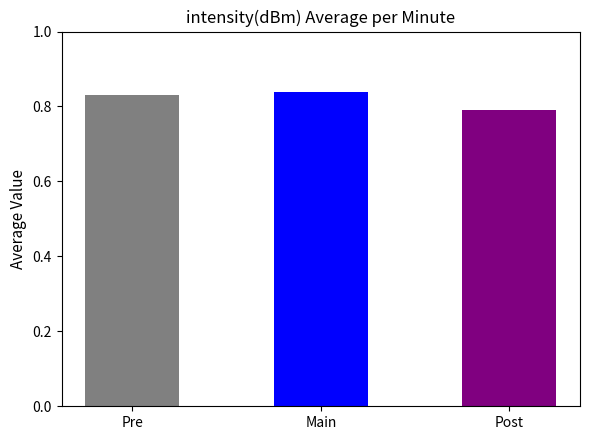

What is the label of the 1st bar from the right?

Post